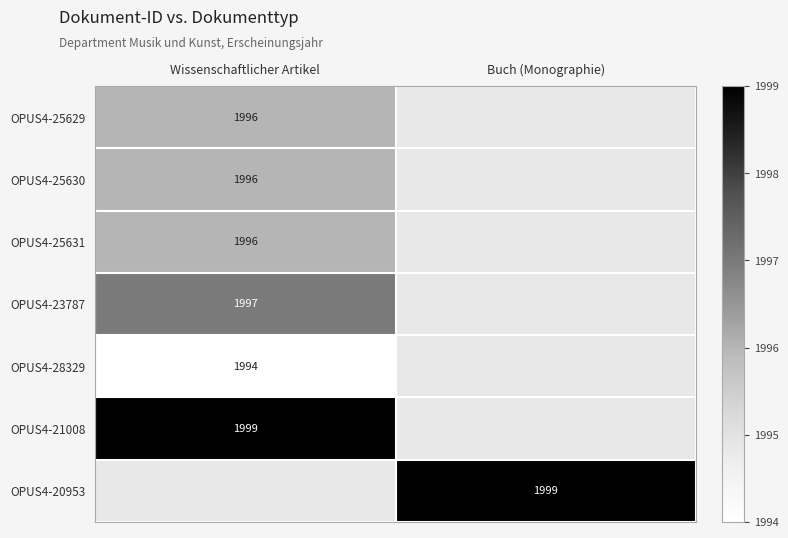

Between Buch (Monographie) and Wissenschaftlicher Artikel, which is larger?

Wissenschaftlicher Artikel